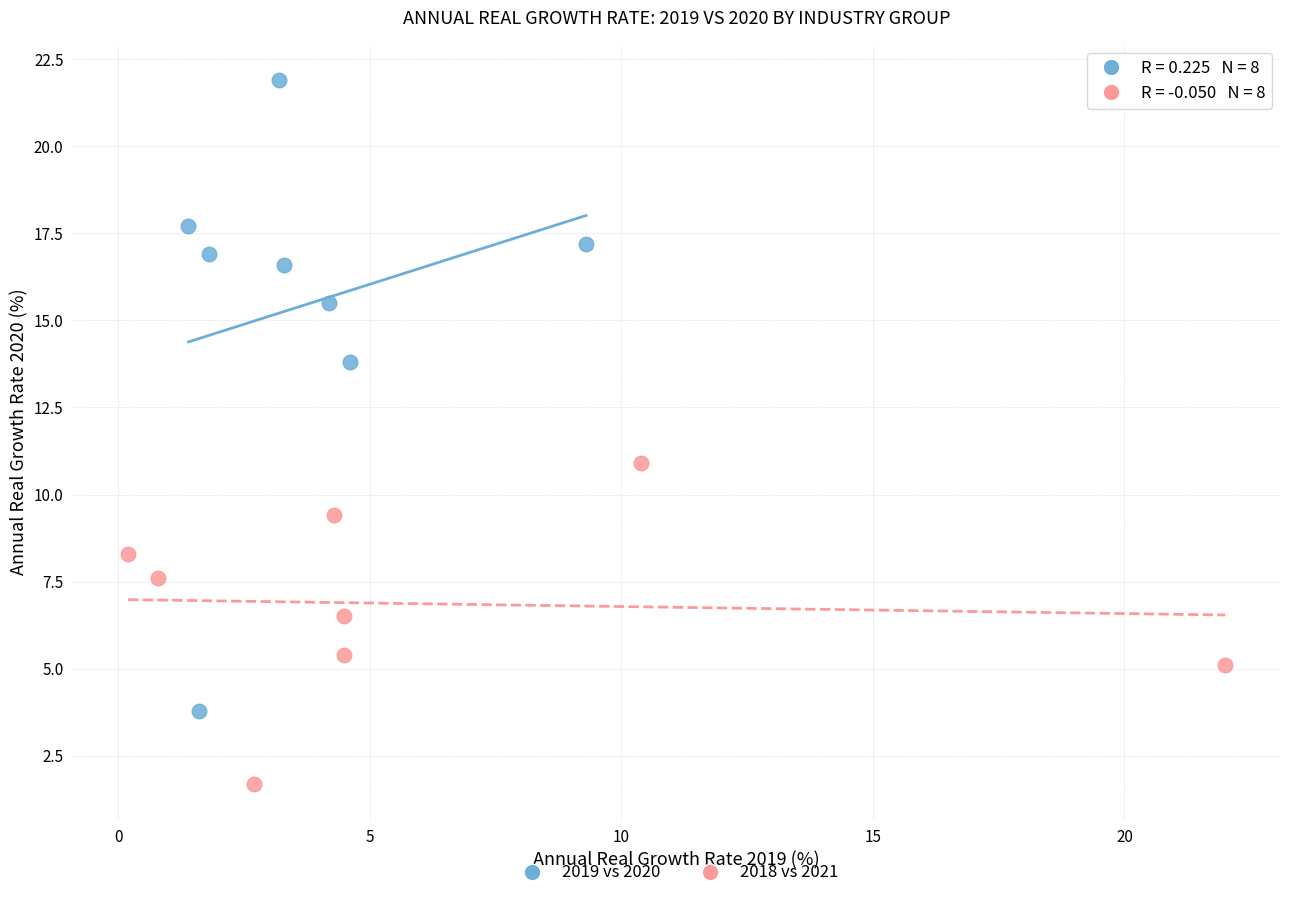

Which series contains the highest Y value?

2019 vs 2020